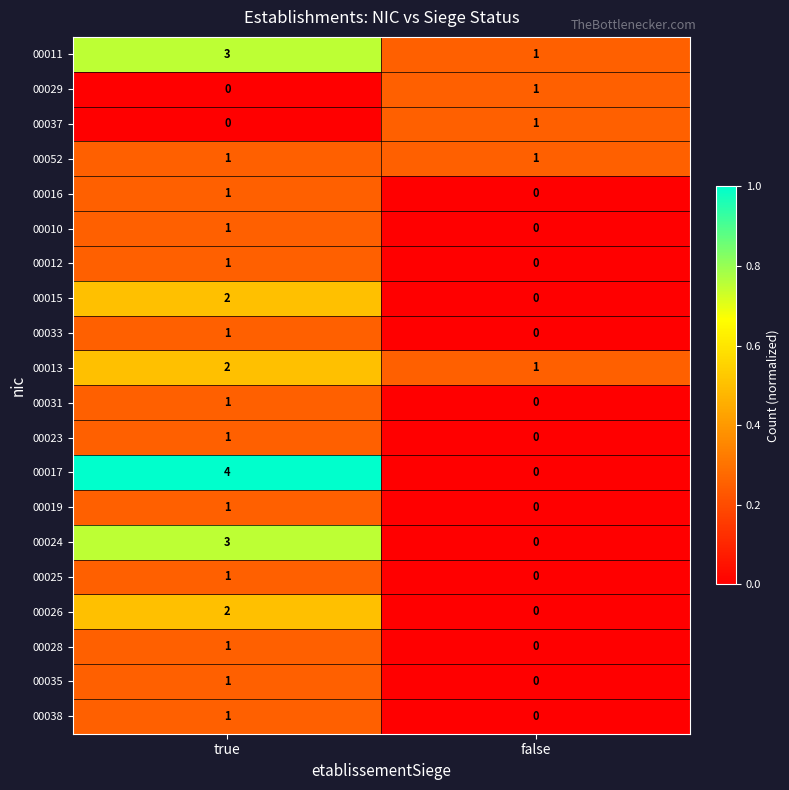

The 00028 series shows 1 at true. True or false?

True